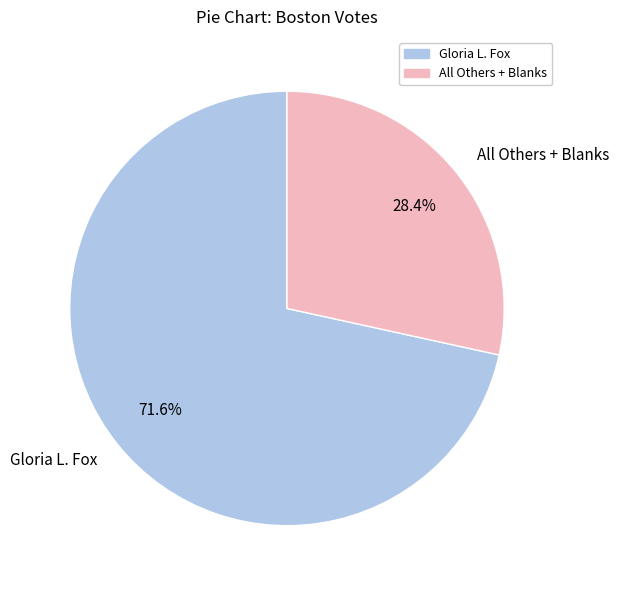

To the nearest percent, what is the combined percentage of All Others + Blanks and Gloria L. Fox?

100%